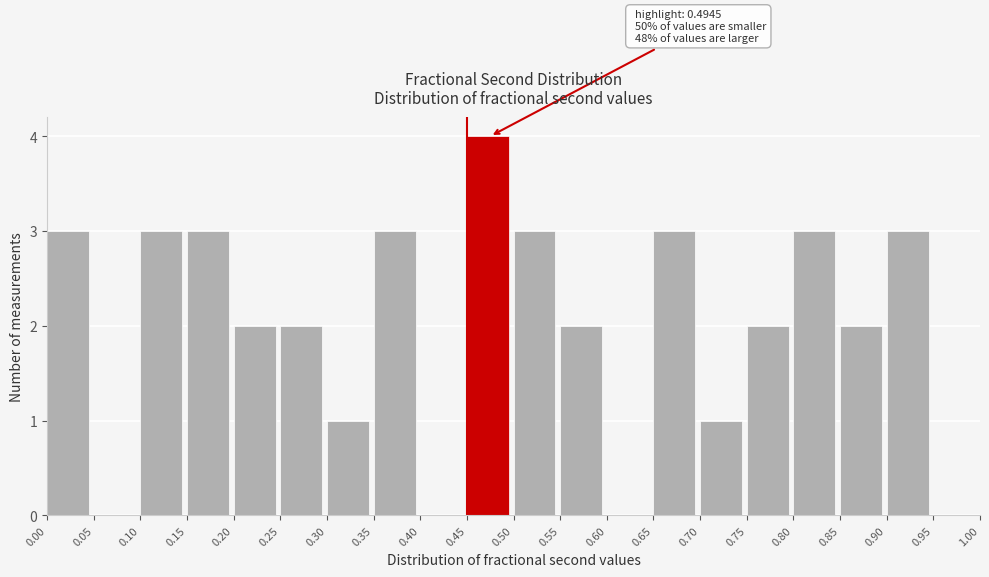

Over which range of the x-axis is the bar tallest?

0.45 to 0.50